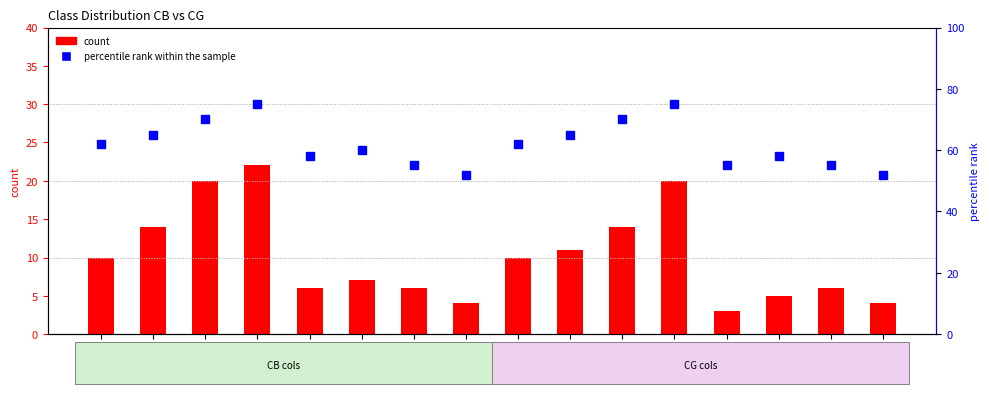

What is the difference between the highest and lowest values at C2_CG?

54